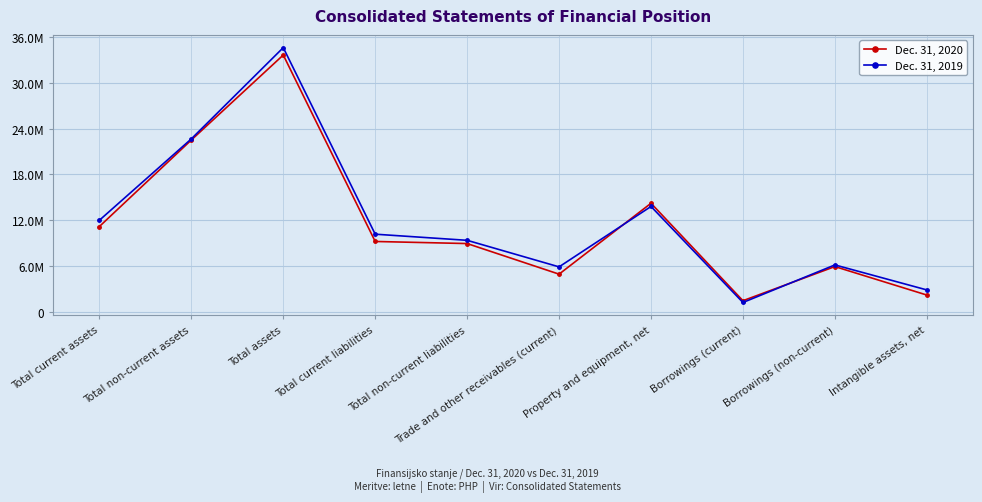

Does the chart have visible grid lines?

Yes